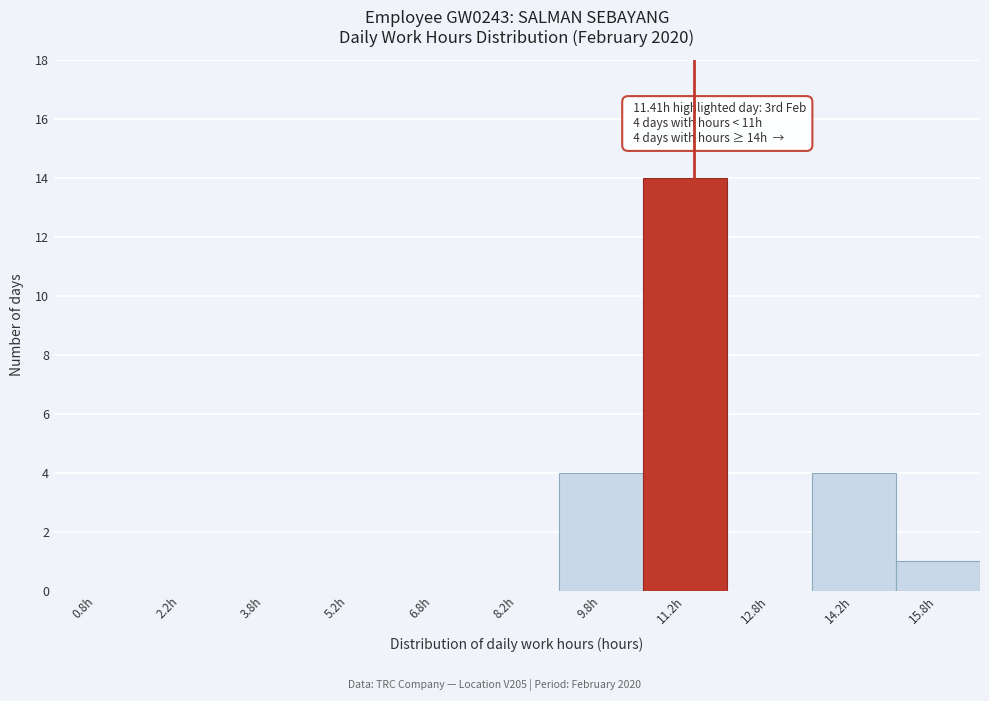

Which range on the x-axis has the tallest bar?

10.5 to 12.0